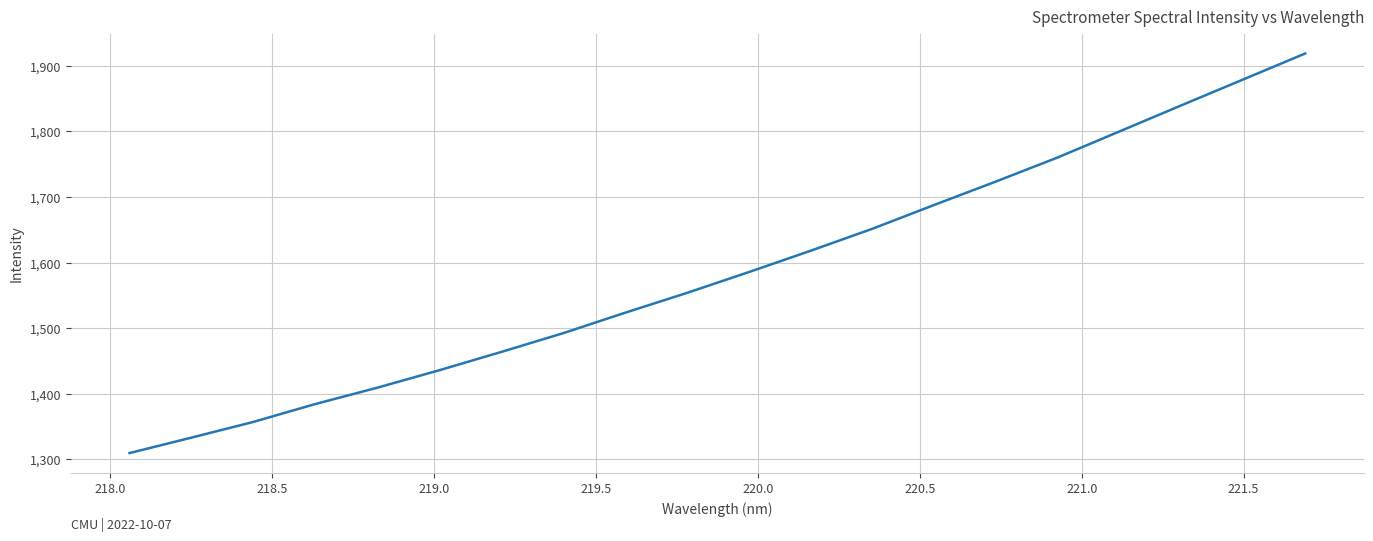

True or false: the data has more than 0 interior local peaks.

False